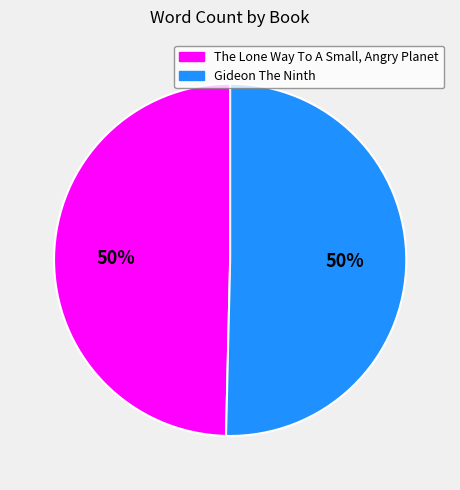

To the nearest percent, what percentage of the pie is Gideon The Ninth?

50%